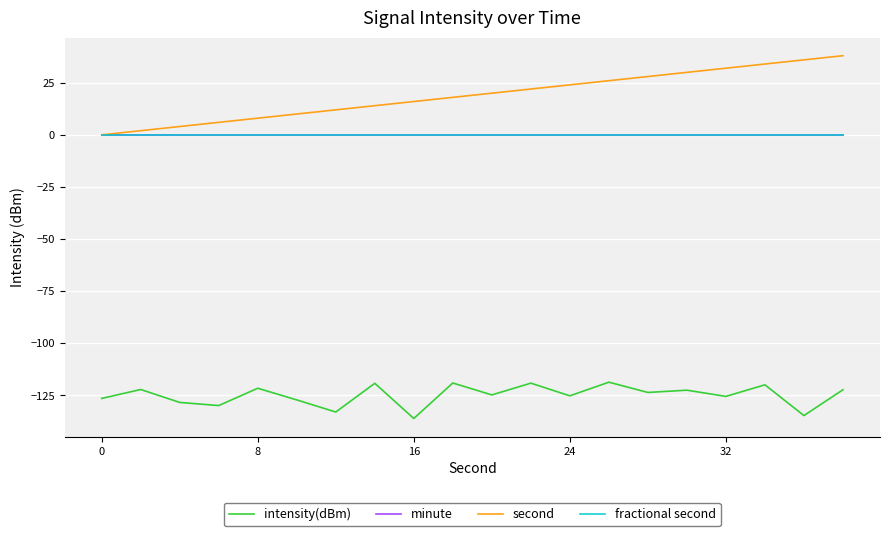

True or false: fractional second and intensity(dBm) intersect in this chart.

False